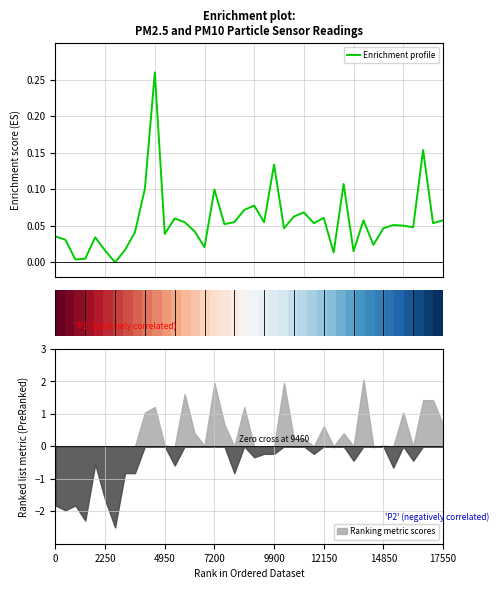

Is the value of Enrichment profile at 21 greater than the value of row_0 at 30?

No